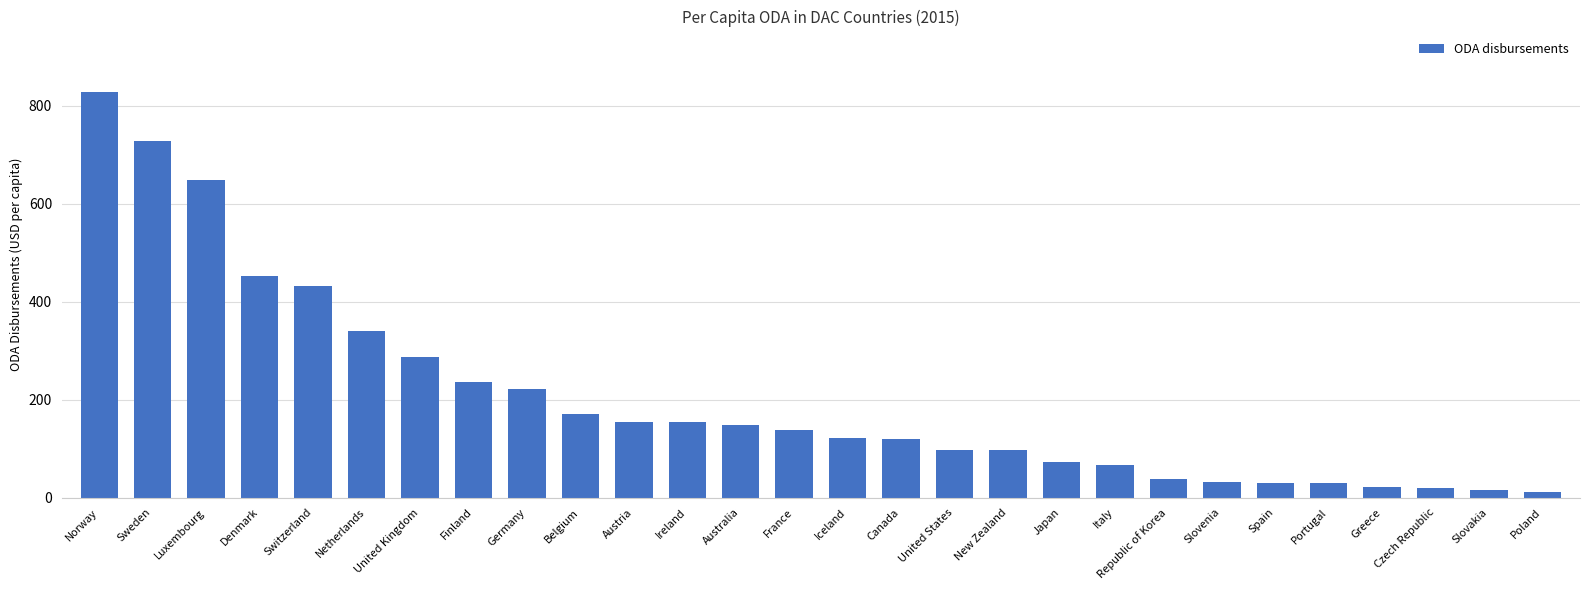

What is the difference between the values at Belgium and Sweden?

557.0